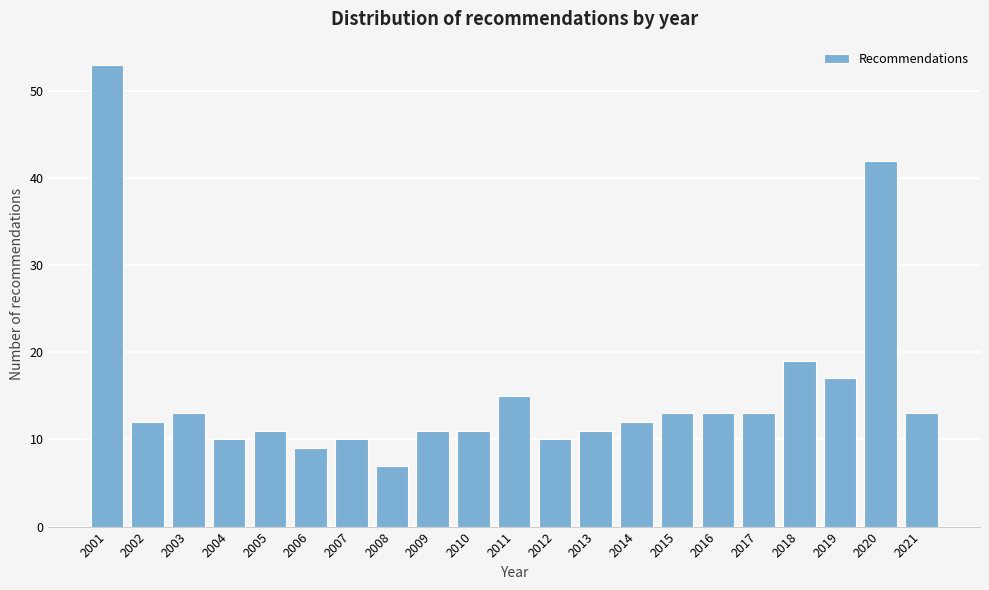

Reading left to right, transcribe all the data shown in this chart.

53	12	13	10	11	9	10	7	11	11	15	10	11	12	13	13	13	19	17	42	13